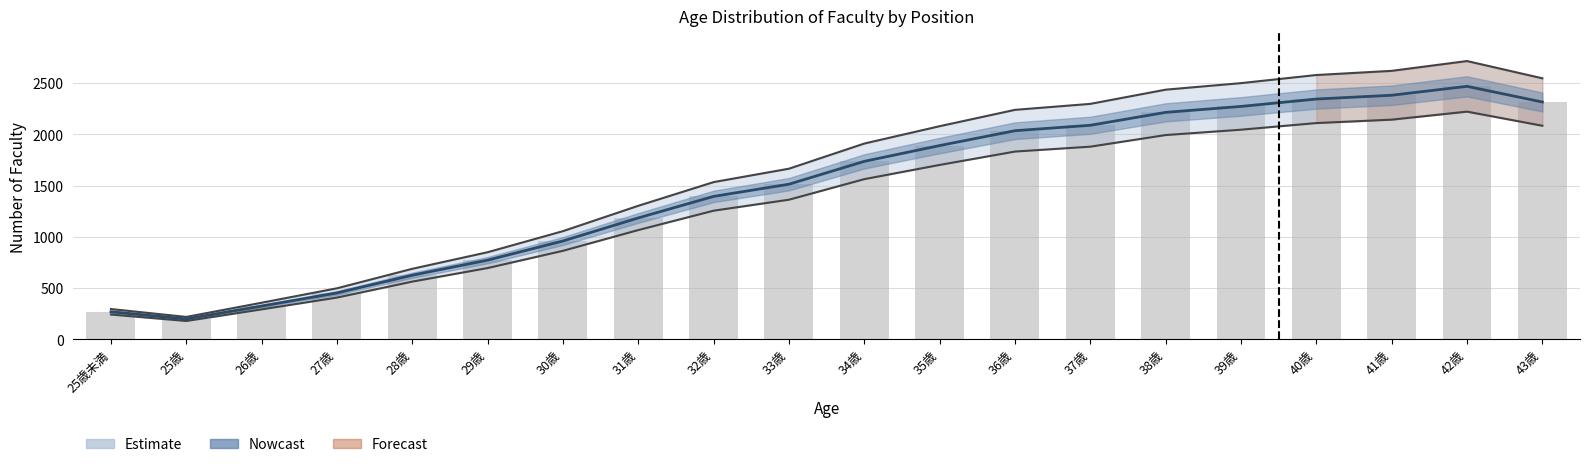

How many data points does each series have?

20